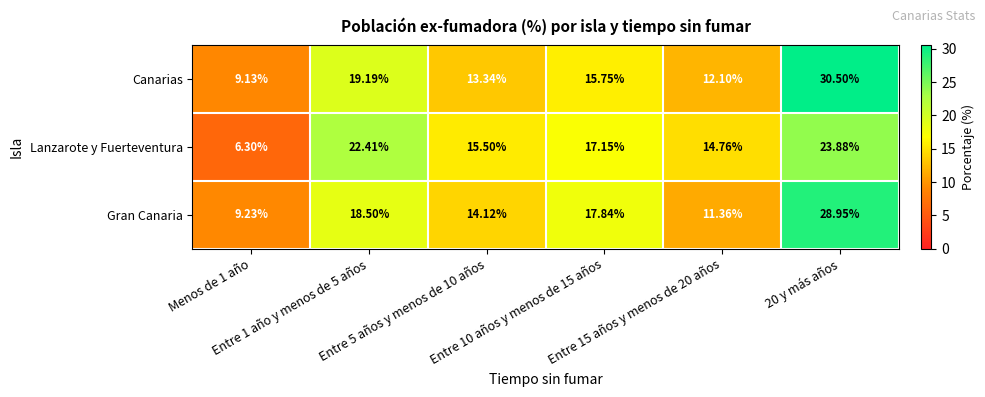

Which series has the widest spread of values?

Canarias